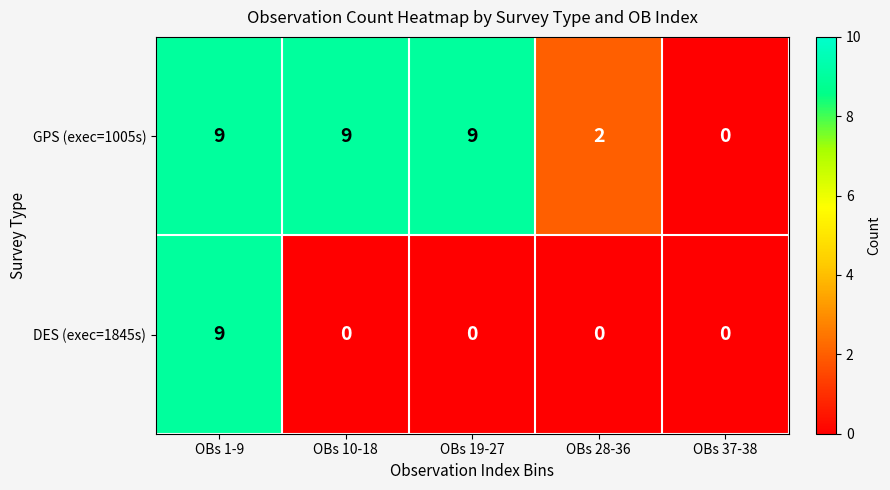

What is the maximum value shown in the chart?

9